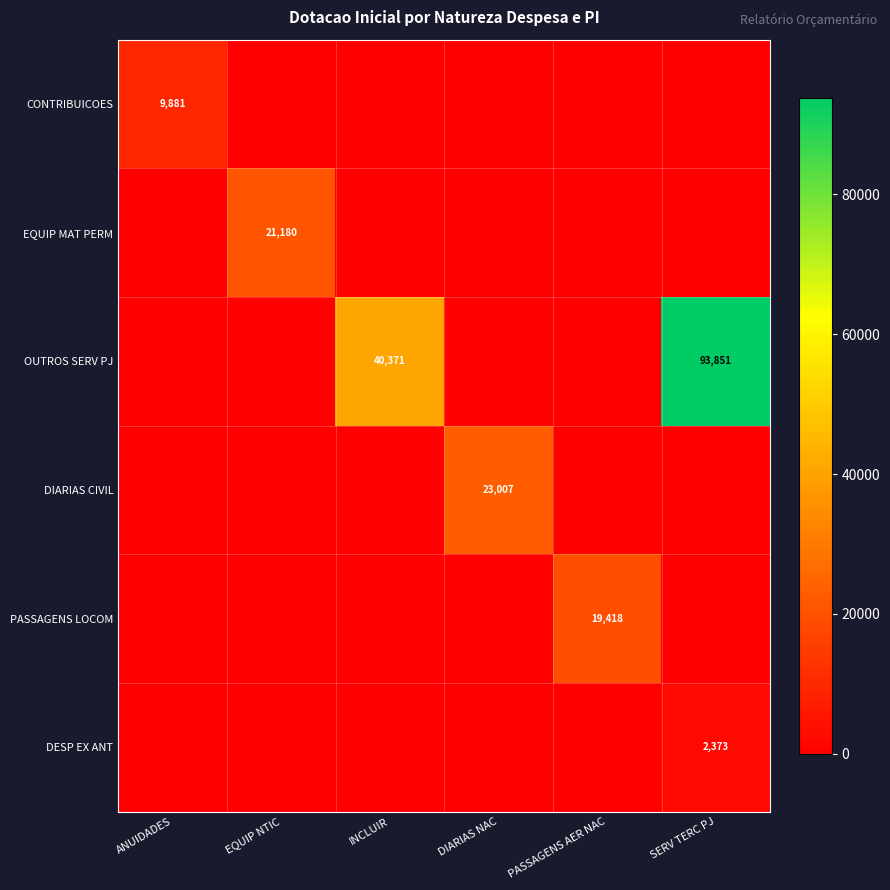

True or false: OUTROS SERV PJ has a value of 56871 at INCLUIR.

False